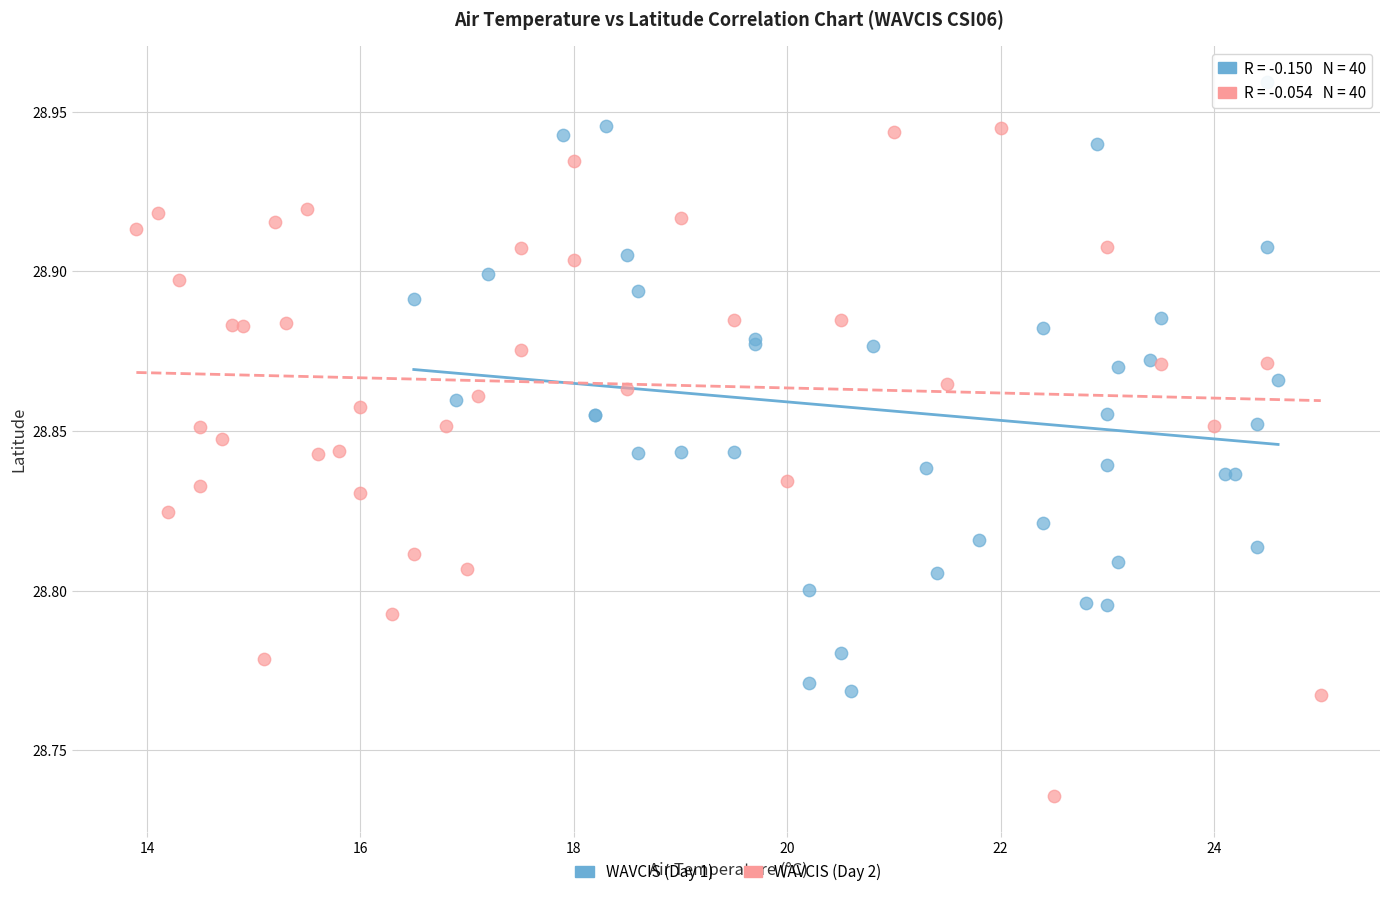

Which series reaches the minimum Y coordinate?

WAVCIS (Day 2)